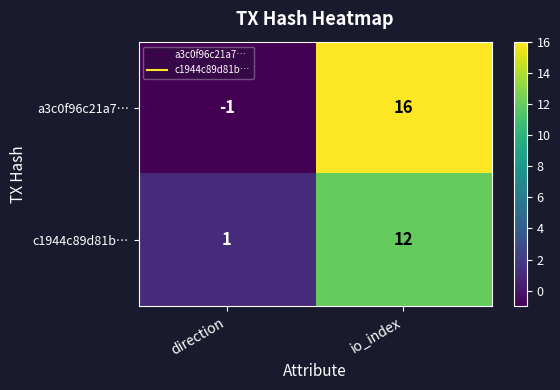

Which series has the largest total across all categories?

a3c0f96c21a7…